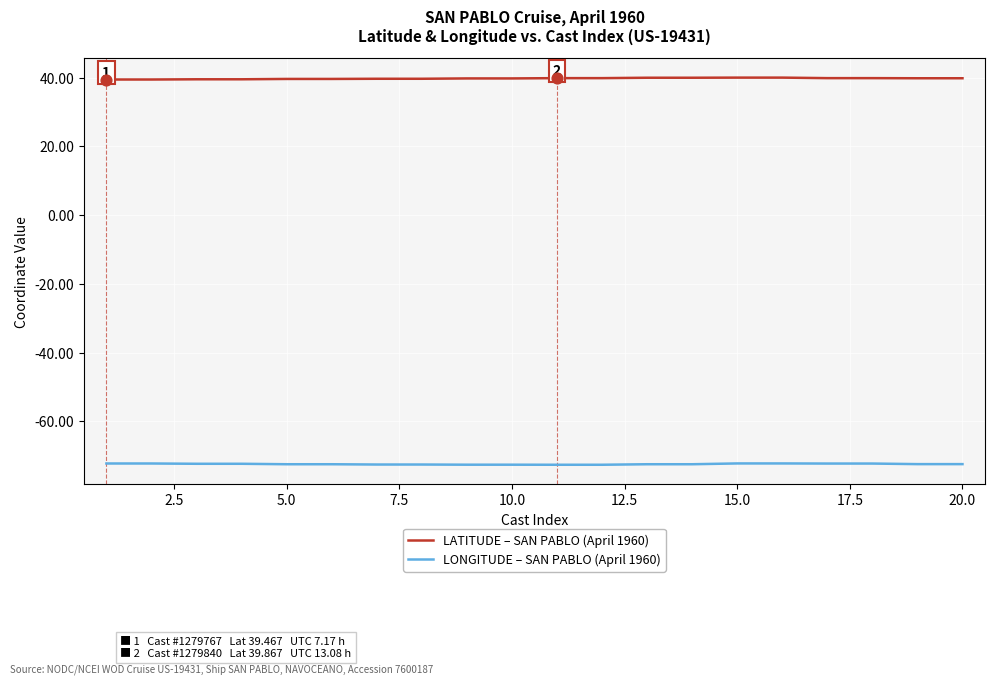

Which series has the largest total across all categories?

LATITUDE – SAN PABLO (April 1960)